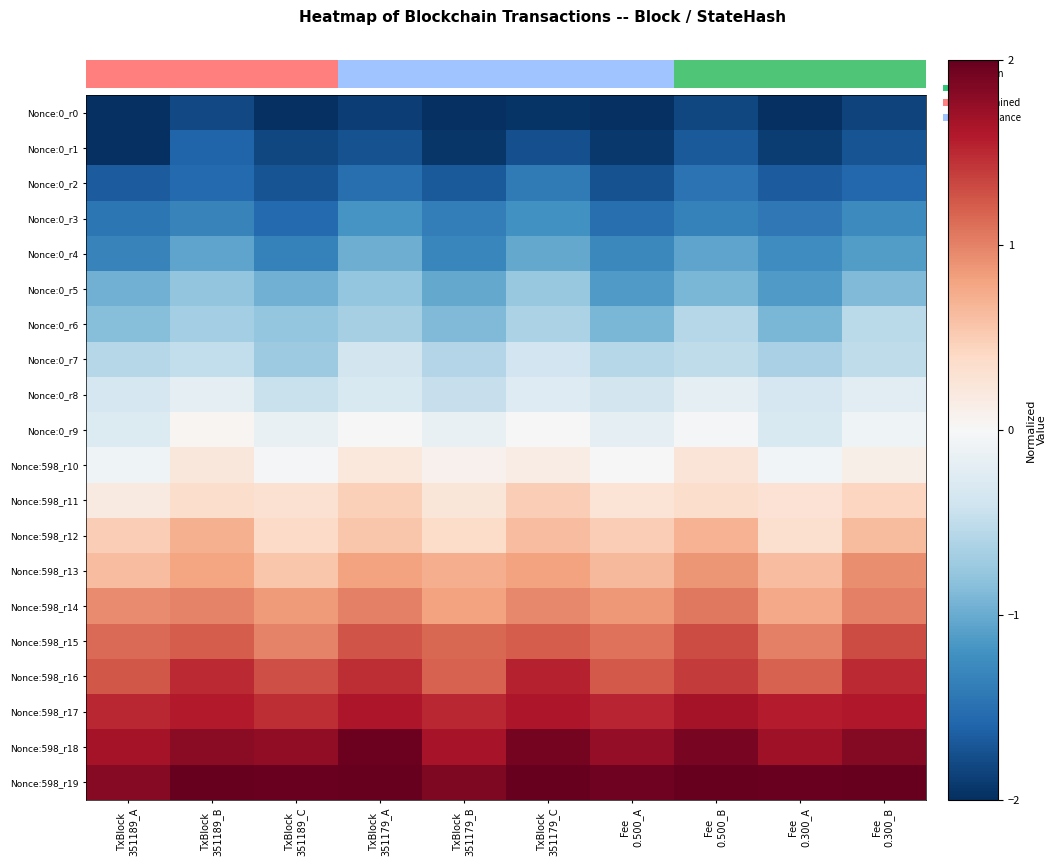

At how many categories does at least one series exceed 1?

10